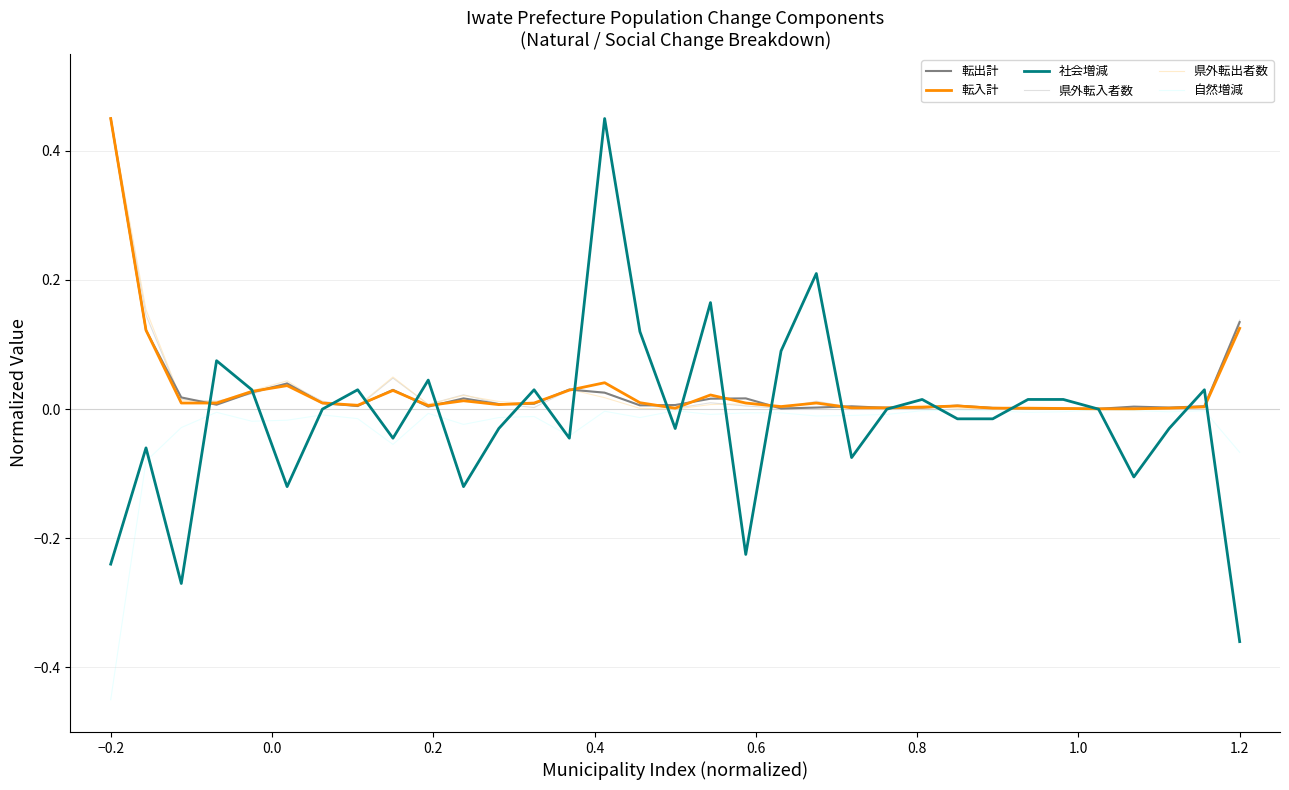

Which series has the widest spread of values?

社会増減